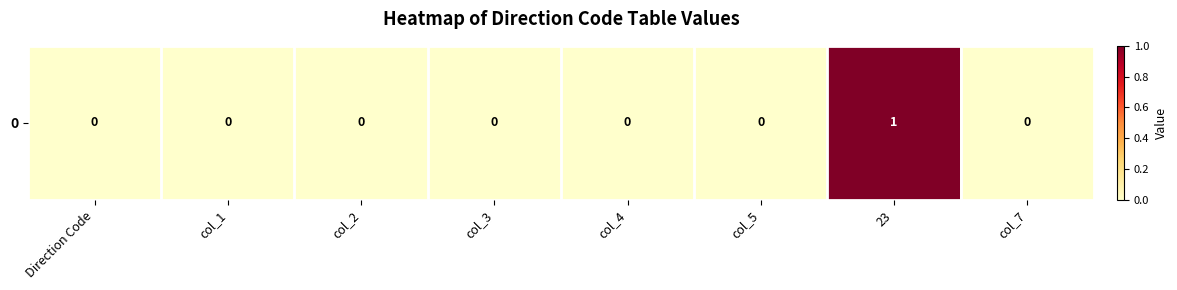

The chart shows a value of 0 at col_5. True or false?

True